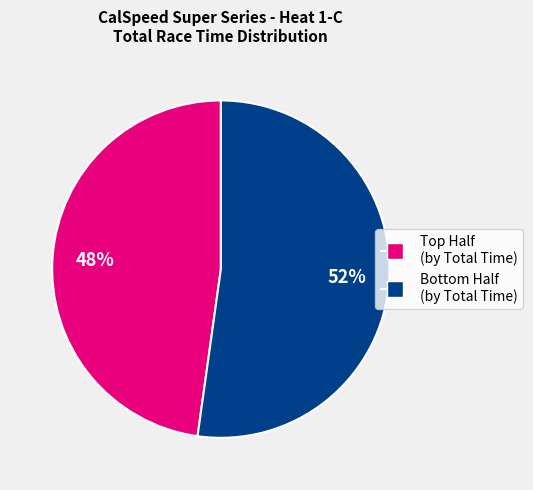

To the nearest percent, what is the average slice percentage?

50%